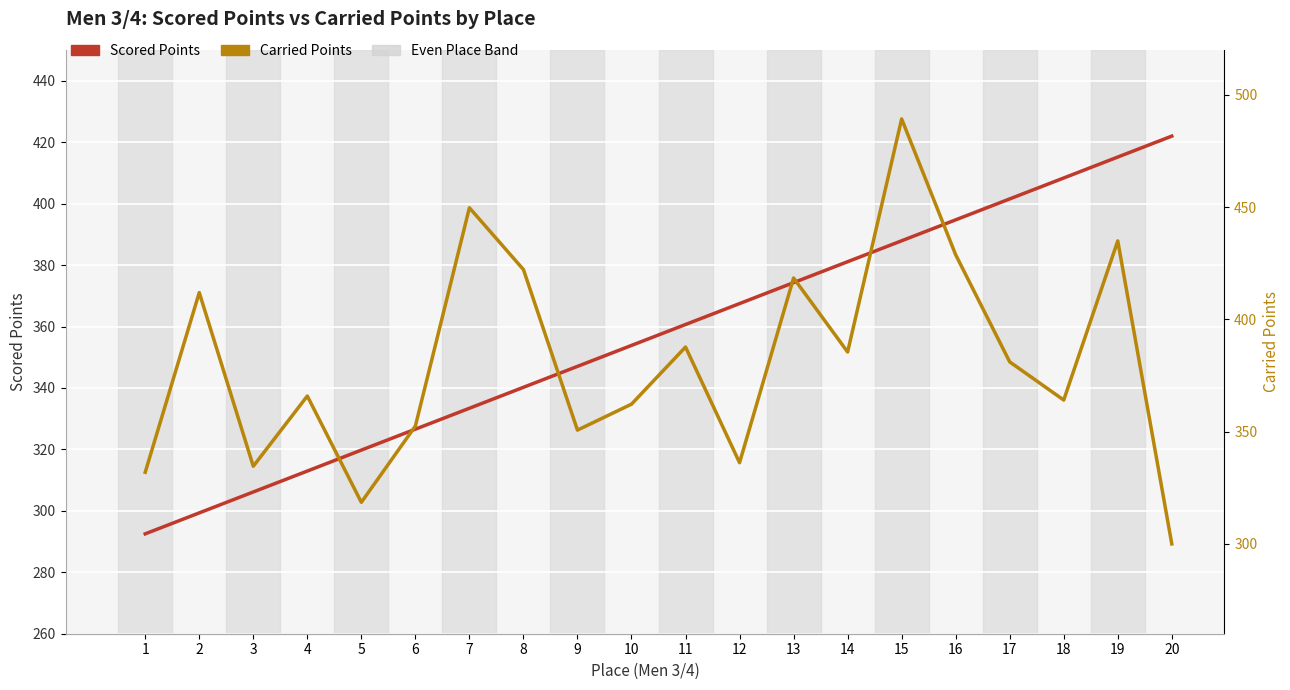

What is the difference between the highest and lowest values at 2?

112.6